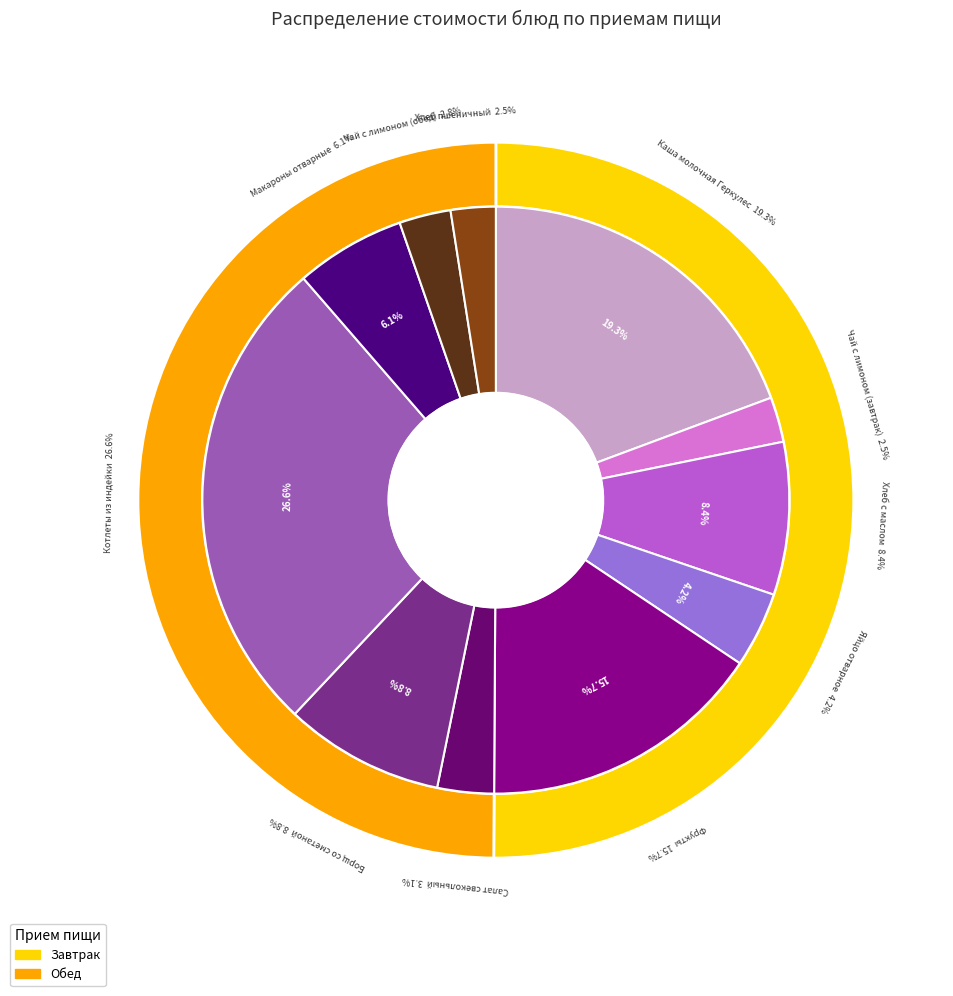

What is the total percentage of Салат свекольный and Макароны отварные?

9.2%